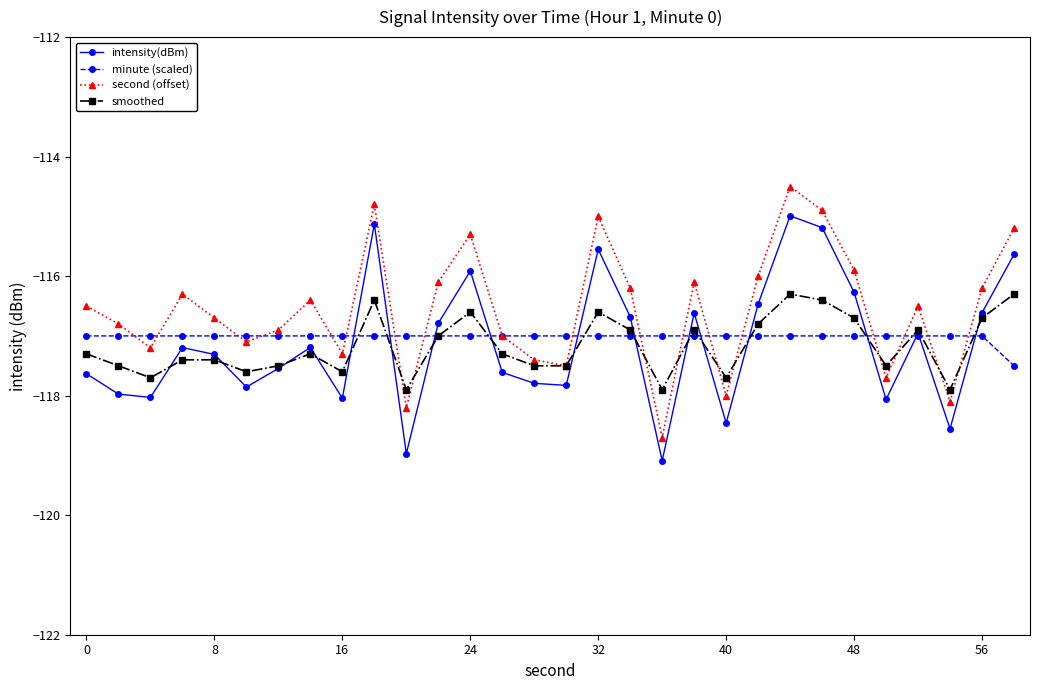

Which series has the largest total across all categories?

second (offset)